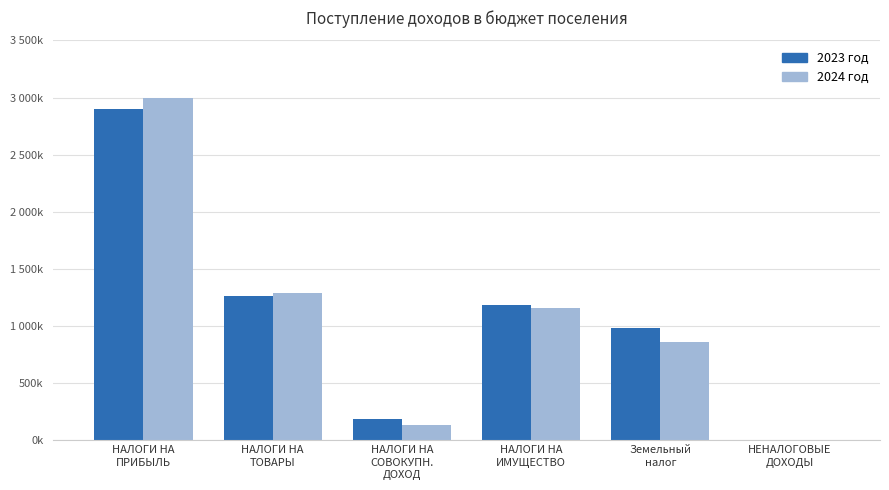

List the series in order of their peak value, lowest first.

2023 год, 2024 год